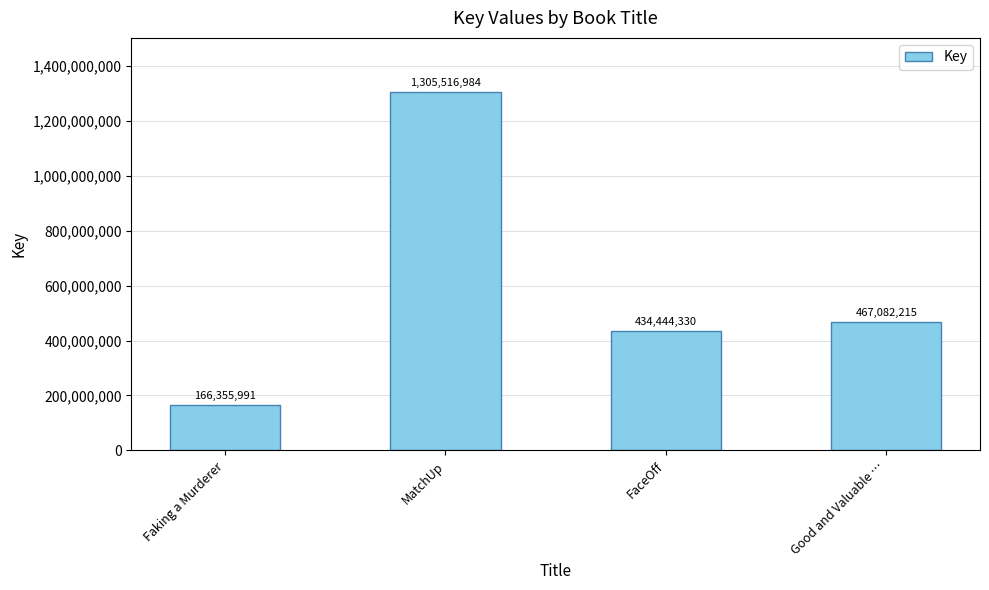

Rank the categories by value from lowest to highest.

Faking a Murderer, FaceOff, Good and Valuable …, MatchUp